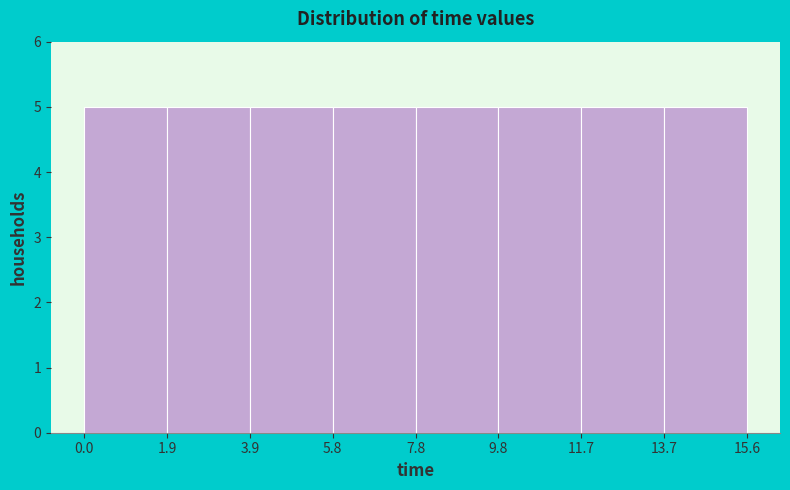

Reading left to right, transcribe this chart: for each bar, give the range it covers on the x-axis and its height. The values are not printed on the chart, so give them approximately, as read against the axis.

0.0 to 1.9: 5
1.9 to 3.9: 5
3.9 to 5.8: 5
5.8 to 7.8: 5
7.8 to 9.8: 5
9.8 to 11.7: 5
11.7 to 13.7: 5
13.7 to 15.6: 5